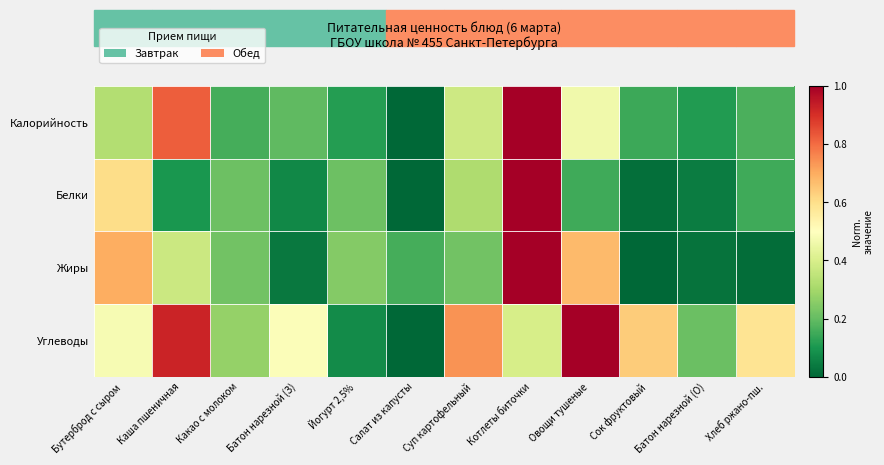

What is the maximum value shown in the chart?

1.0